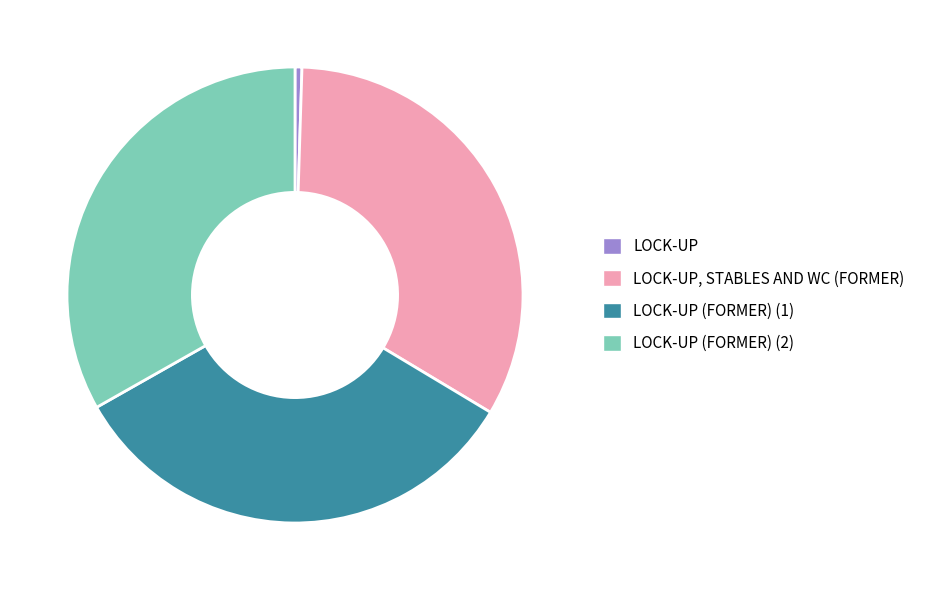

Is there a majority slice in this chart?

No